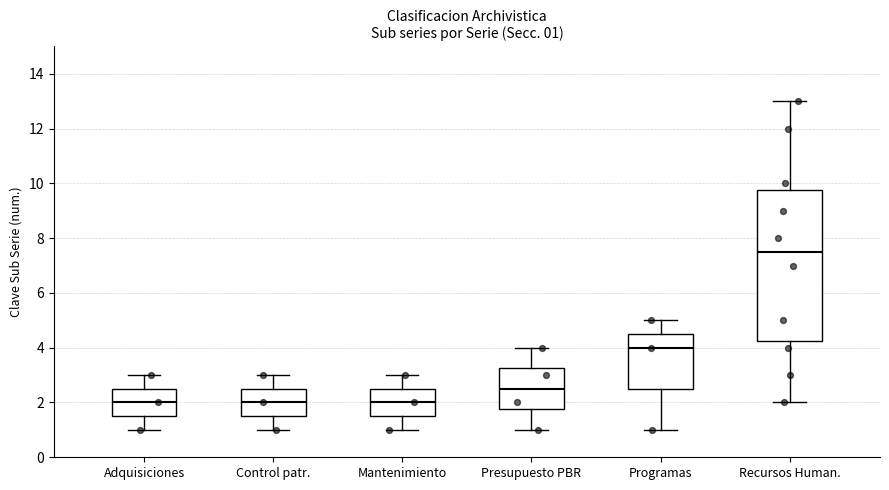

Comparing the boxes themselves (not the whiskers), which one is the tallest?

Recursos Human.